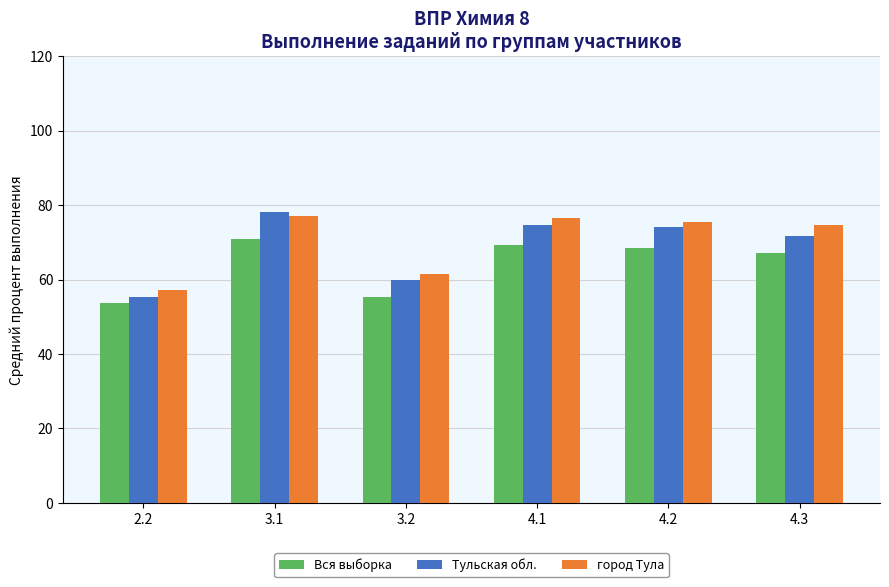

How many groups of bars are there?

6